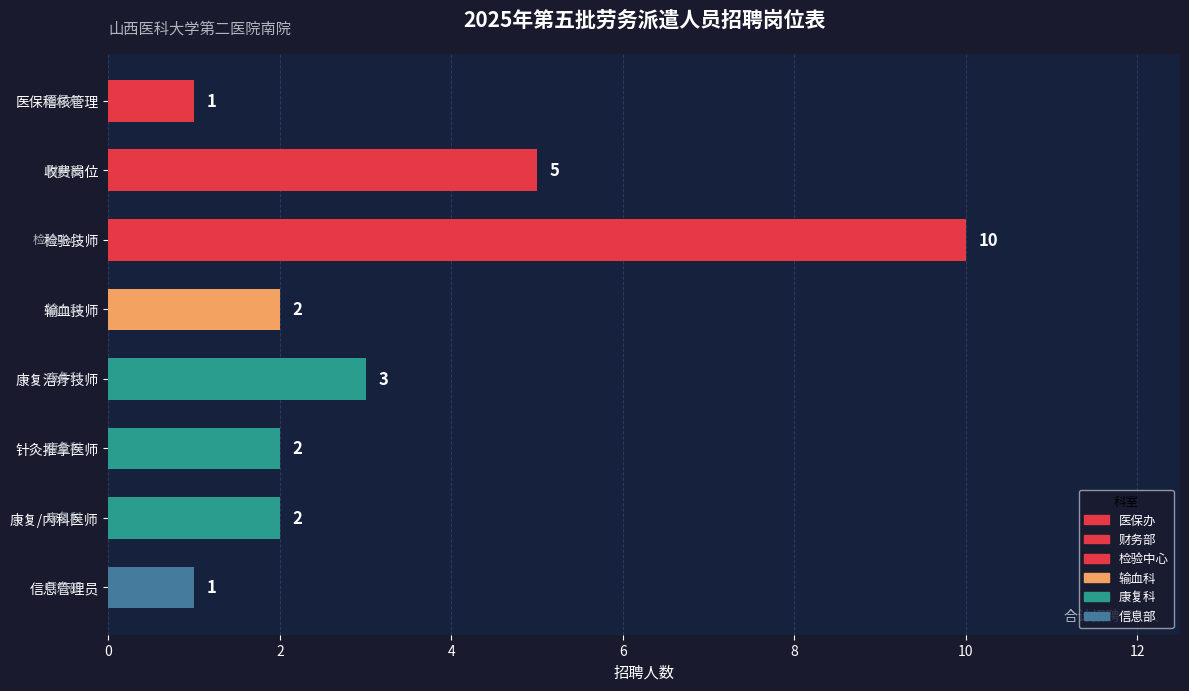

What is the sum of all values?

26